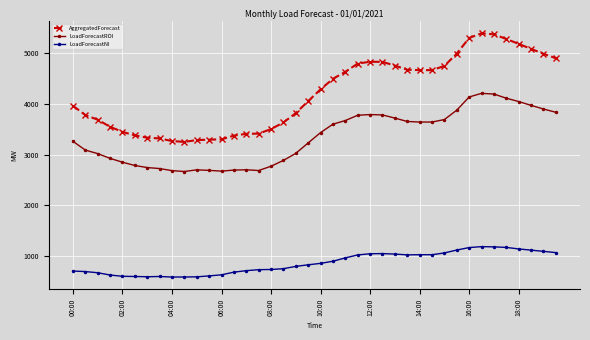

True or false: AggregatedForecast has more than 0 interior local peaks.

True